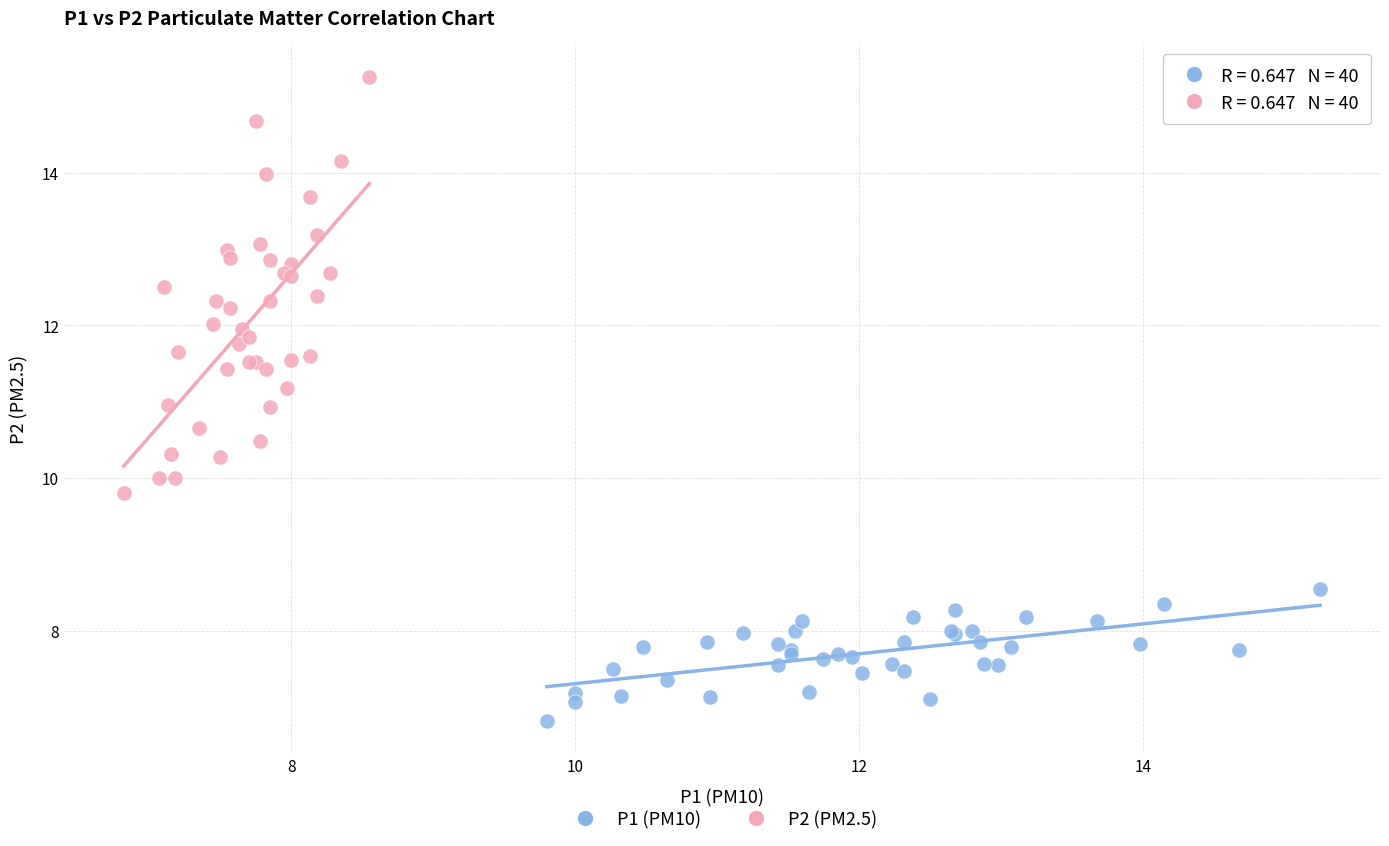

Which series has the widest spread of Y values?

P2 (PM2.5)